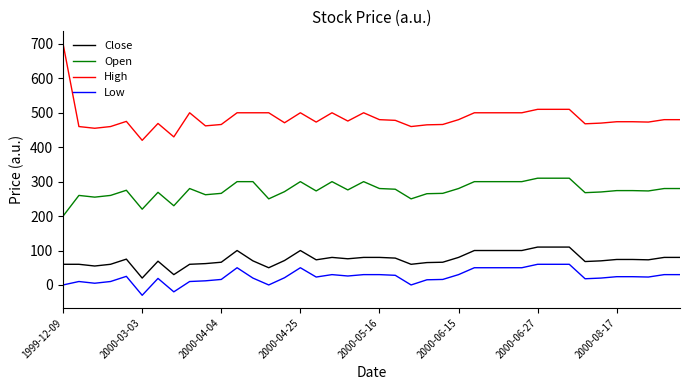

List the series in order of their peak value, lowest first.

Low, Close, Open, High